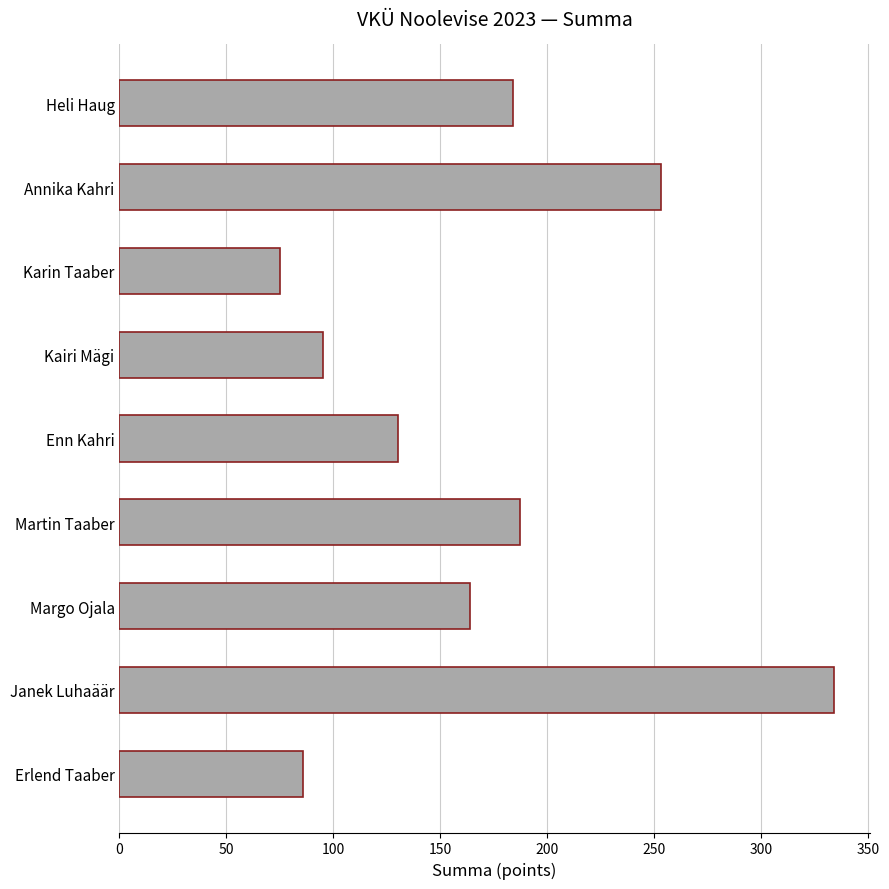

Count the number of categories in the chart.

9